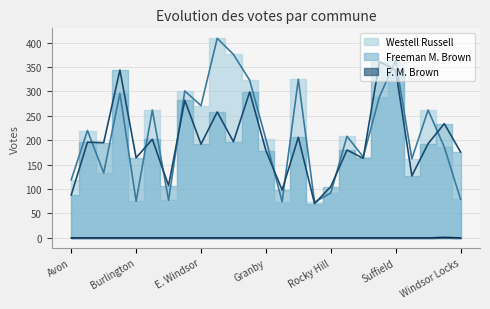

Reading left to right, transcribe all the data shown in this chart.

Westell Russell: Avon=119	Berlin=220	Bloomfield=133	Bristol=296	Burlington=75	Canton=262	E. Granby=77	E. Hartford=301	E. Windsor=271	Enfield=409	Farmington=376	Glastonbury=323	Granby=202	Hartland=74	Manchester=325	Marlborough=73	Rocky Hill=92	Simsbury=208	S. Windsor=166	Southington=289	Suffield=364	W. Hartford=162	Wethersfield=262	Windsor=186	Windsor Locks=79
Freeman M. Brown: Avon=88	Berlin=196	Bloomfield=195	Bristol=344	Burlington=164	Canton=202	E. Granby=107	E. Hartford=282	E. Windsor=192	Enfield=258	Farmington=197	Glastonbury=299	Granby=179	Hartland=98	Manchester=206	Marlborough=70	Rocky Hill=105	Simsbury=180	S. Windsor=163	Southington=361	Suffield=344	W. Hartford=127	Wethersfield=193	Windsor=234	Windsor Locks=176
F. M. Brown: Avon=0	Berlin=0	Bloomfield=0	Bristol=0	Burlington=0	Canton=0	E. Granby=0	E. Hartford=0	E. Windsor=0	Enfield=0	Farmington=0	Glastonbury=0	Granby=0	Hartland=0	Manchester=0	Marlborough=0	Rocky Hill=0	Simsbury=0	S. Windsor=0	Southington=0	Suffield=0	W. Hartford=0	Wethersfield=0	Windsor=1	Windsor Locks=0